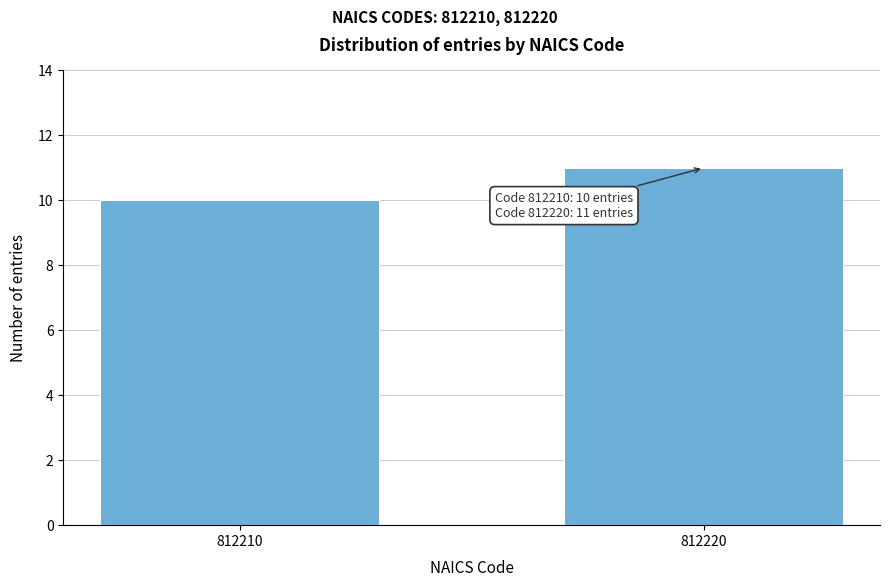

Reading right to left, what are all the values shown in this chart?

812220=11	812210=10